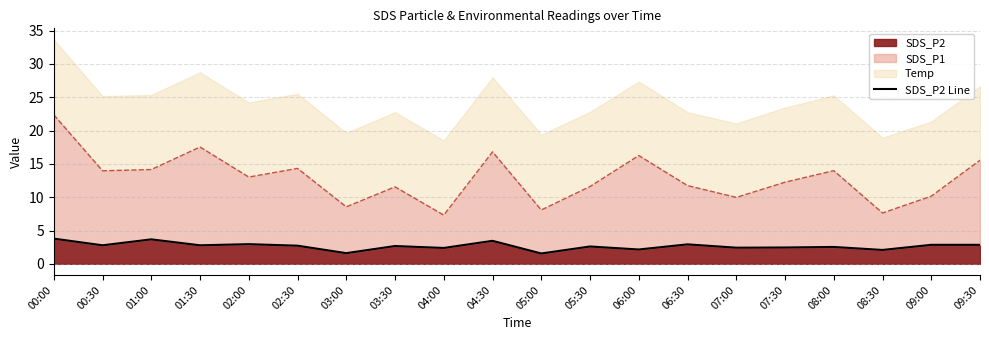

List the labels in order of value, largest first.

00:00, 01:00, 04:30, 02:00, 06:30, 09:00, 09:30, 00:30, 01:30, 02:30, 03:30, 05:30, 08:00, 07:30, 07:00, 04:00, 06:00, 08:30, 03:00, 05:00